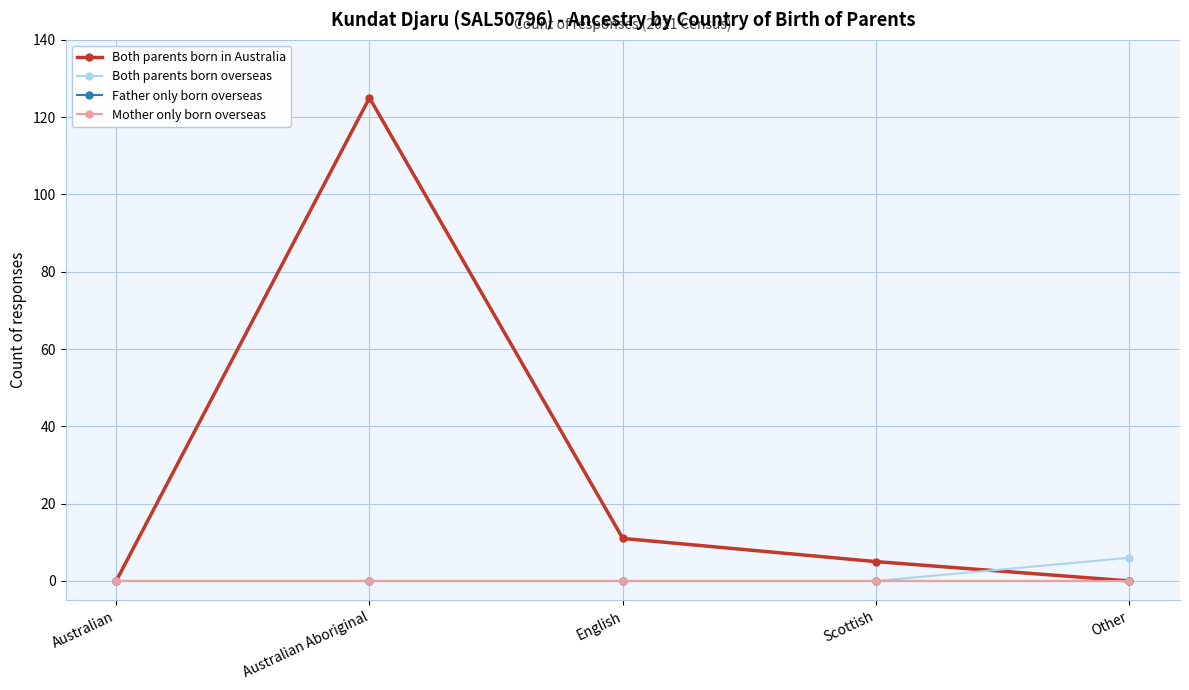

Is this an area chart (filled region under the line)?

No